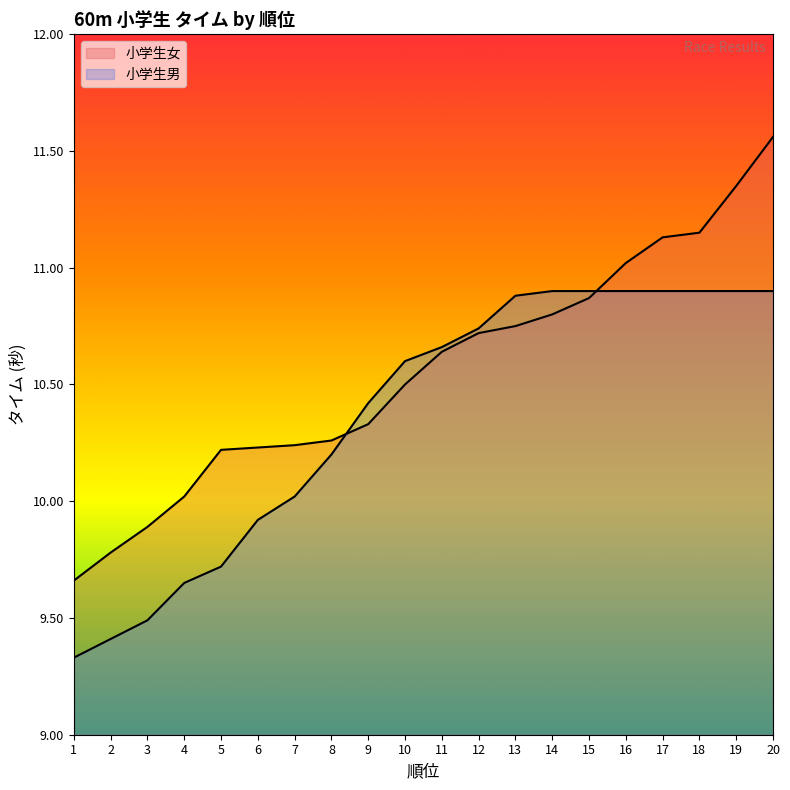

At which label is 小学生男 closest to 10?

7